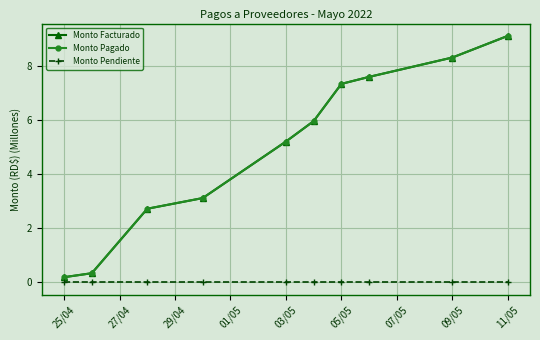

True or false: Monto Pendiente and Monto Pagado intersect in this chart.

False